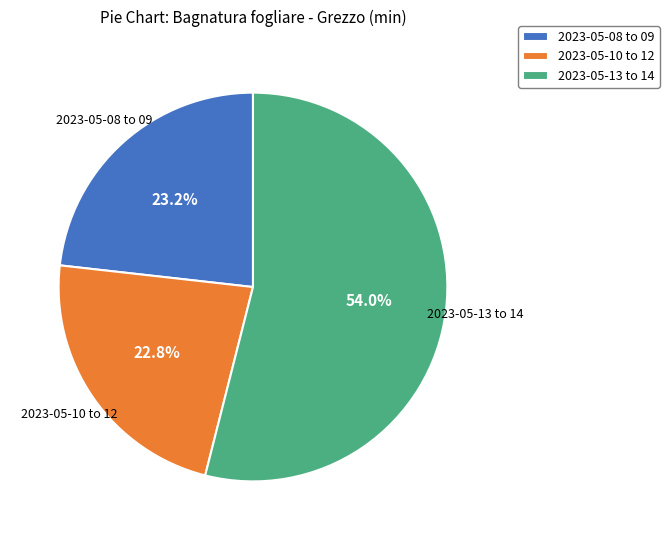

Is 2023-05-10 to 12 the majority of the pie?

No